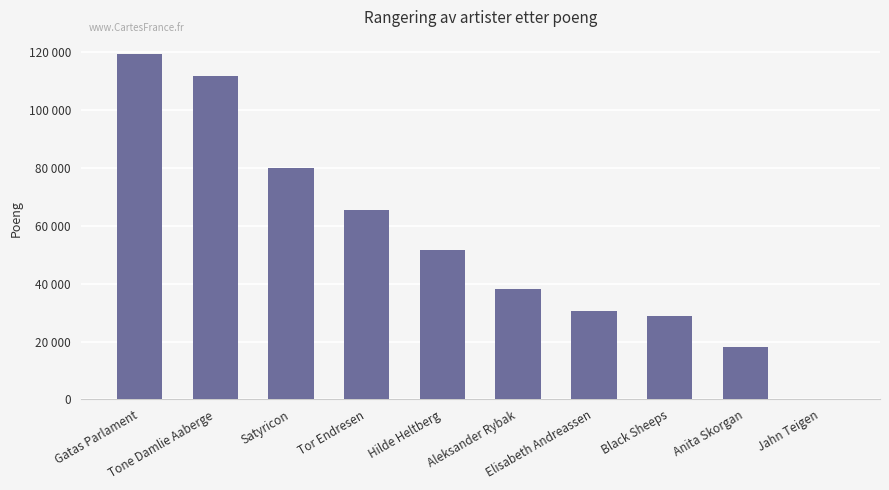

Which has a higher value, Satyricon or Elisabeth Andreassen?

Satyricon